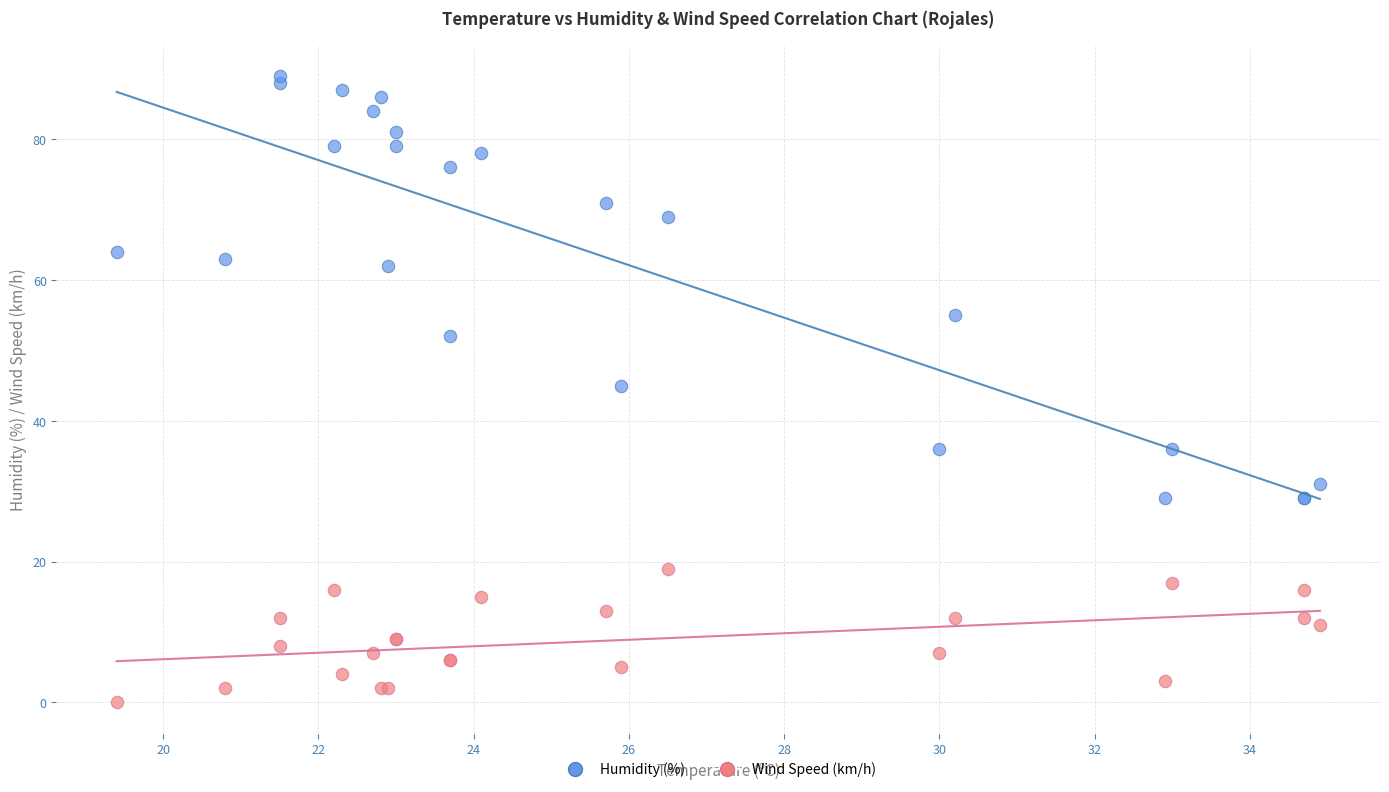

Which series contains the lowest Y value?

Wind Speed (km/h)